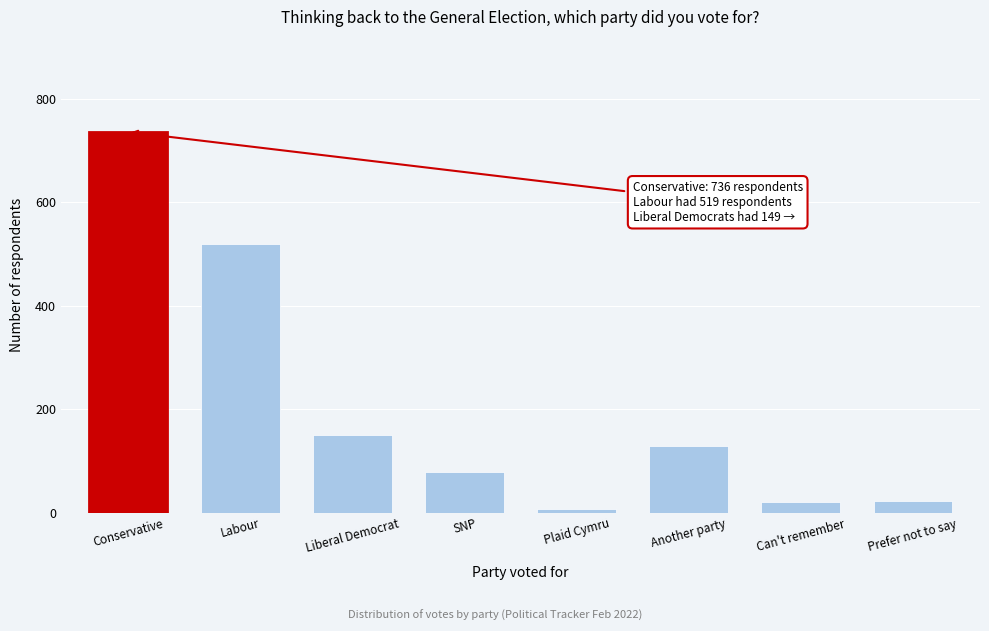

The chart shows a value of 924 at Labour. True or false?

False